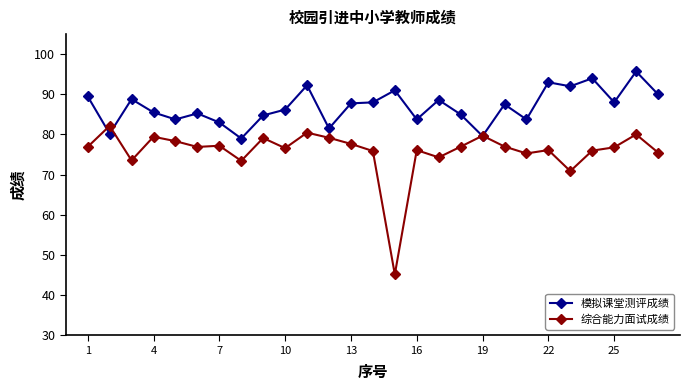

Which series has the largest total across all categories?

模拟课堂测评成绩